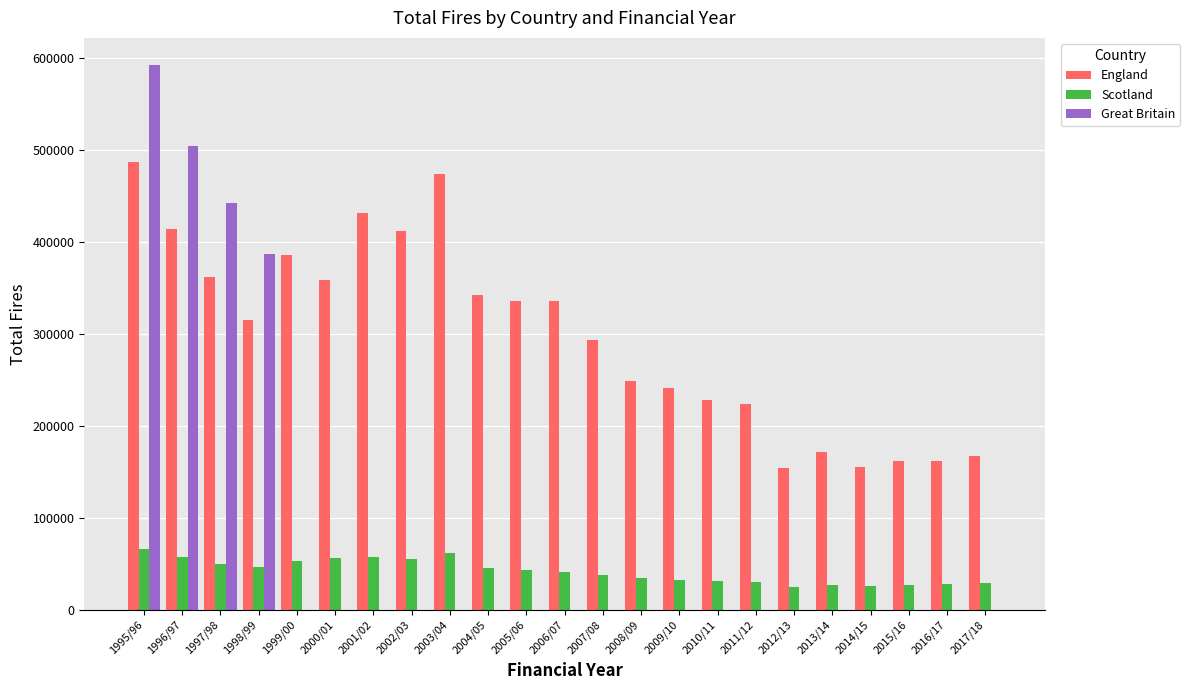

What is the maximum value shown in the chart?

592493